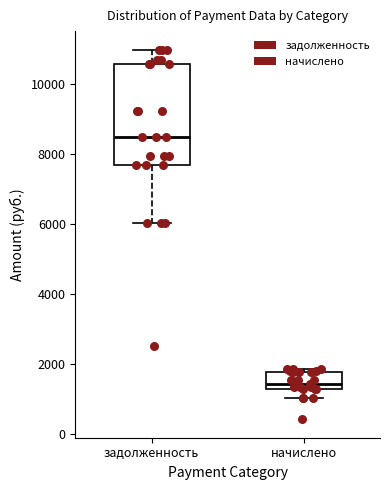

Where is the lower edge of the box for задолженность on the y-axis? The values are not printed on the chart, so give them approximately, as read against the axis.

7600